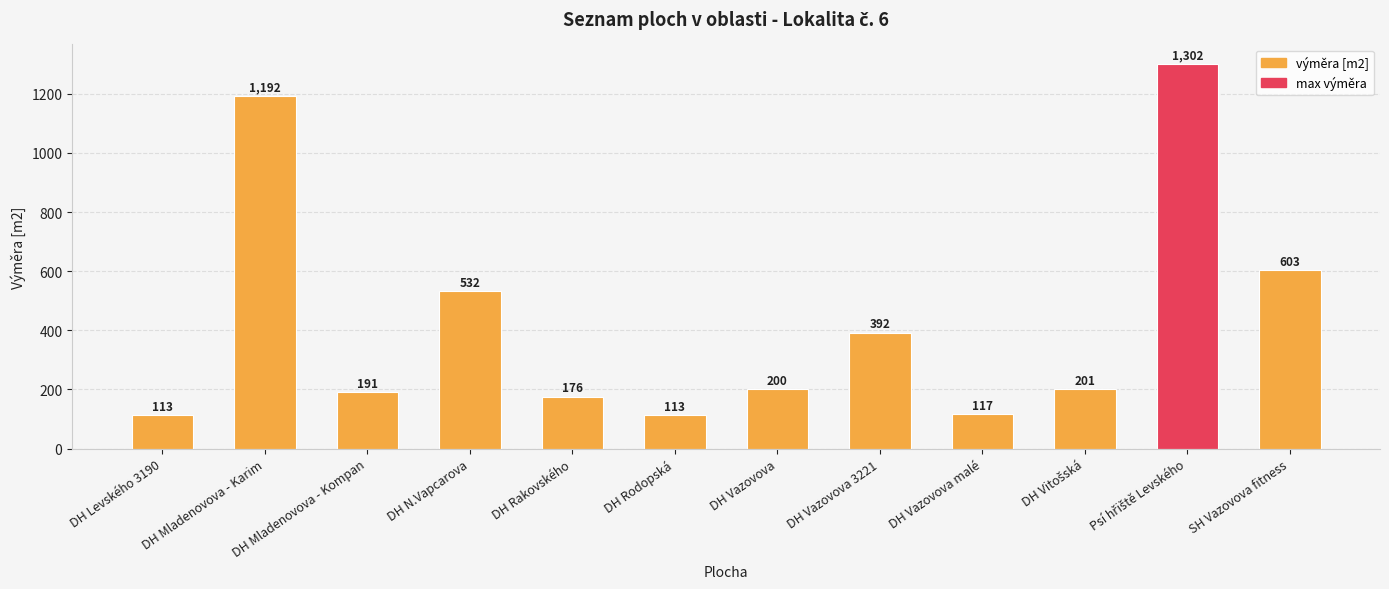

What is the sum of all values?

5132